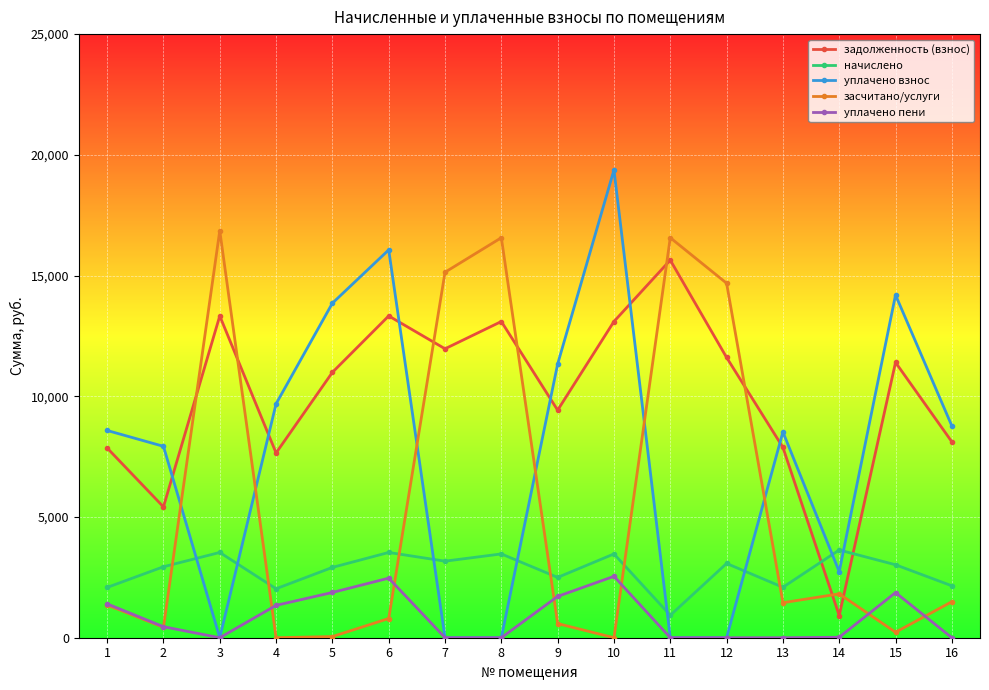

List the series in order of their peak value, lowest first.

уплачено пени, начислено, задолженность (взнос), засчитано/услуги, уплачено взнос